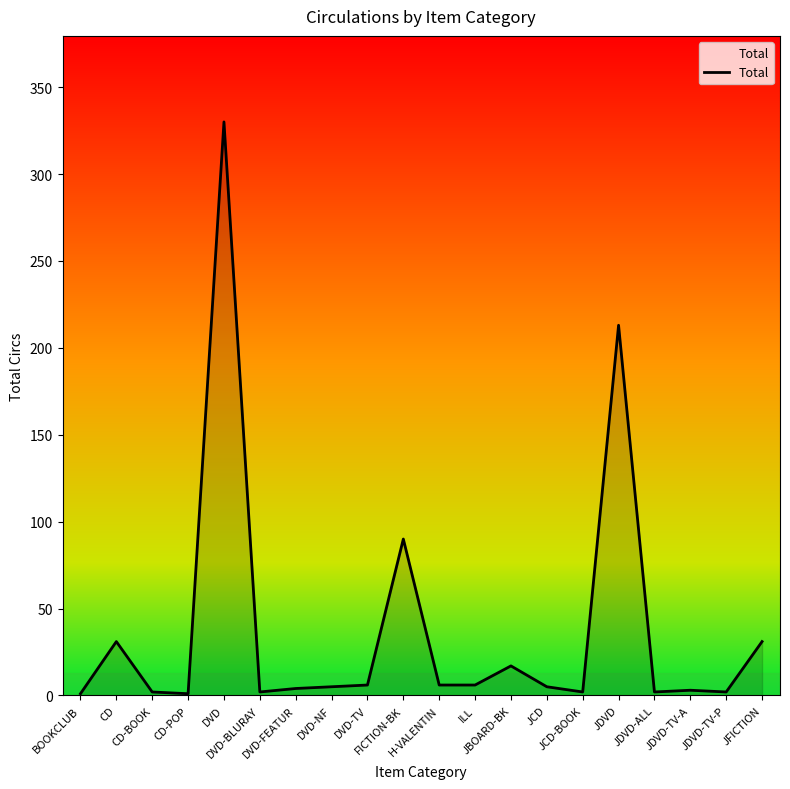

What is the greatest value displayed?

330